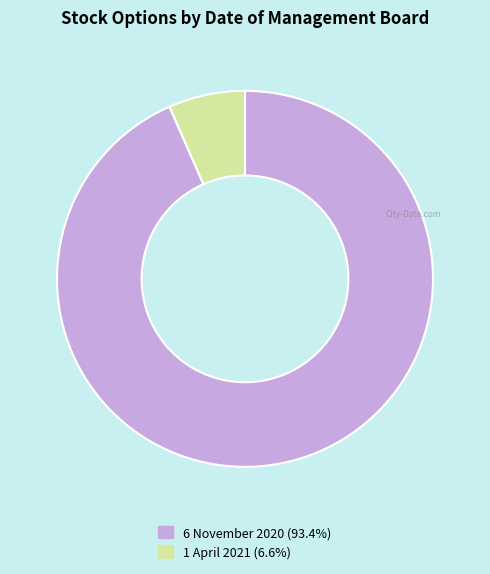

Which slice is the largest?

6 November 2020